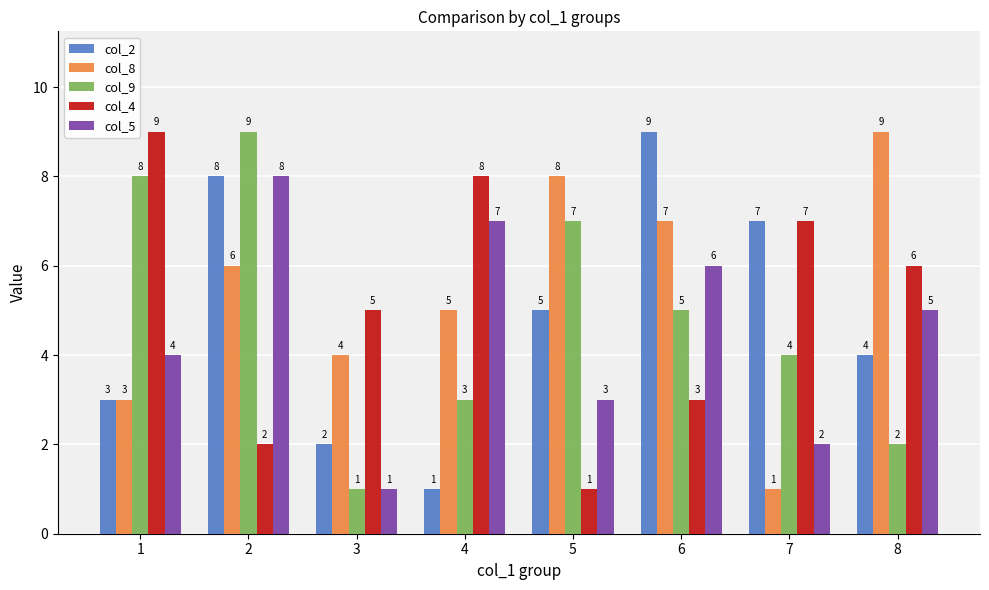

At which label does col_4 reach its peak?

1